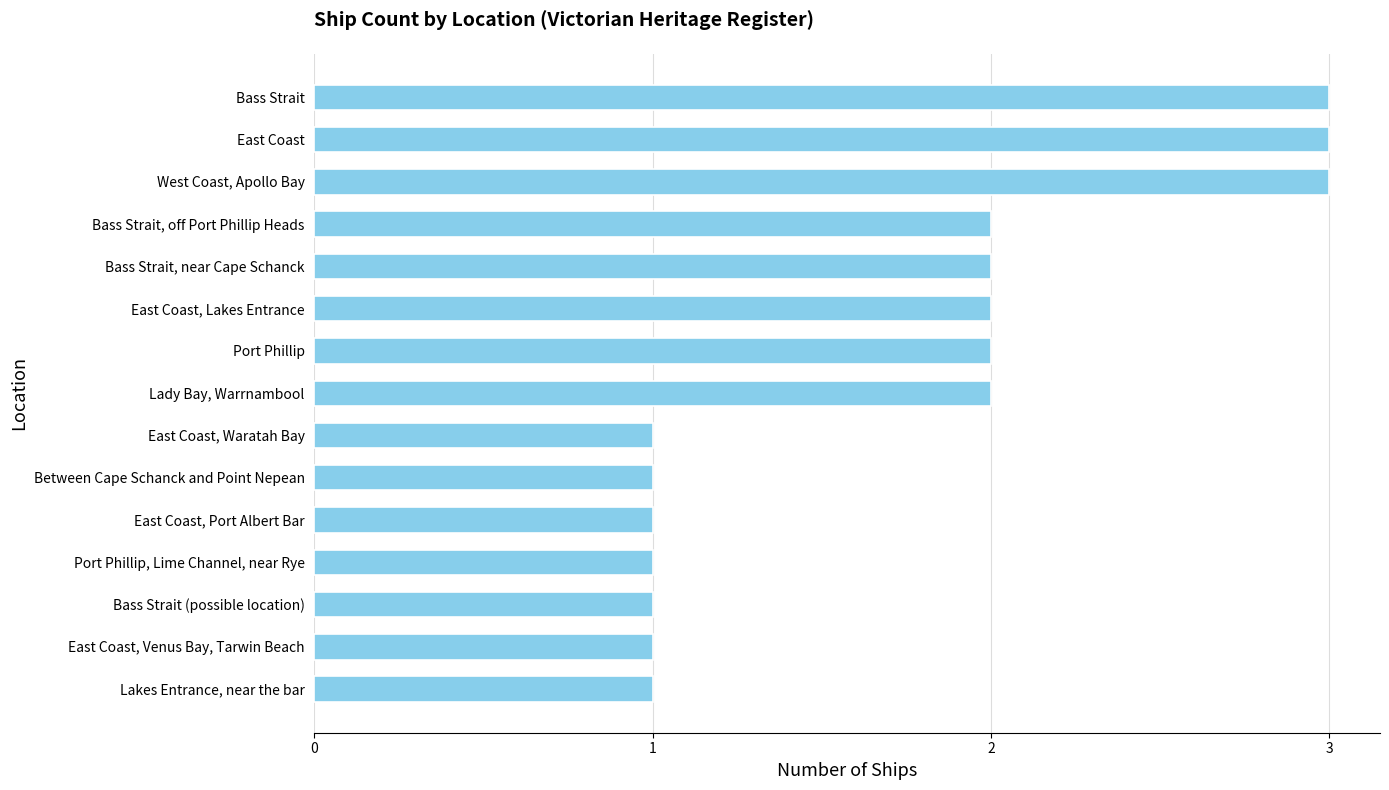

Does the chart contain any negative values?

No